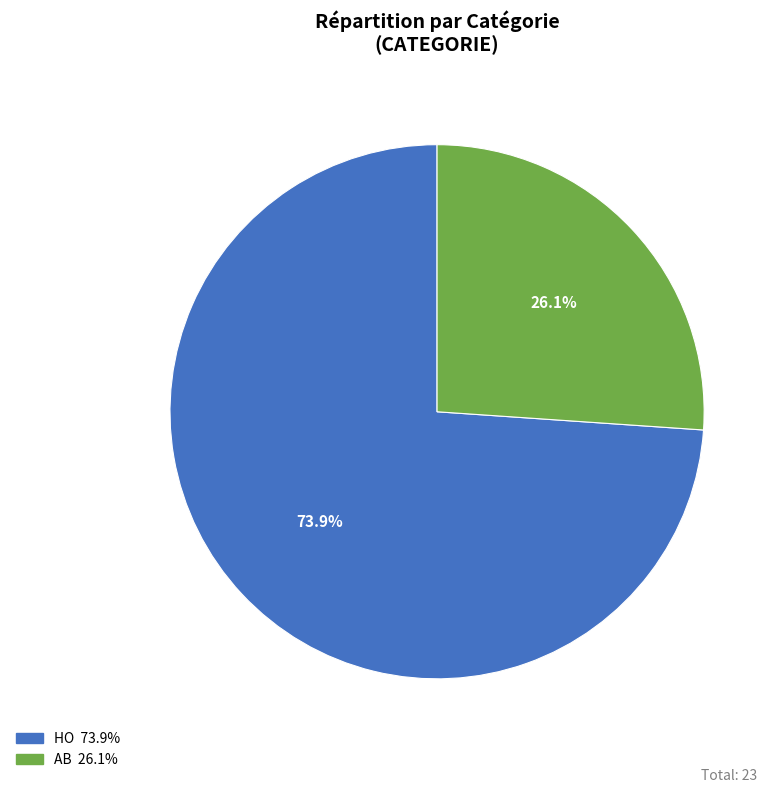

The AB slice represents 26% of the pie. True or false?

True